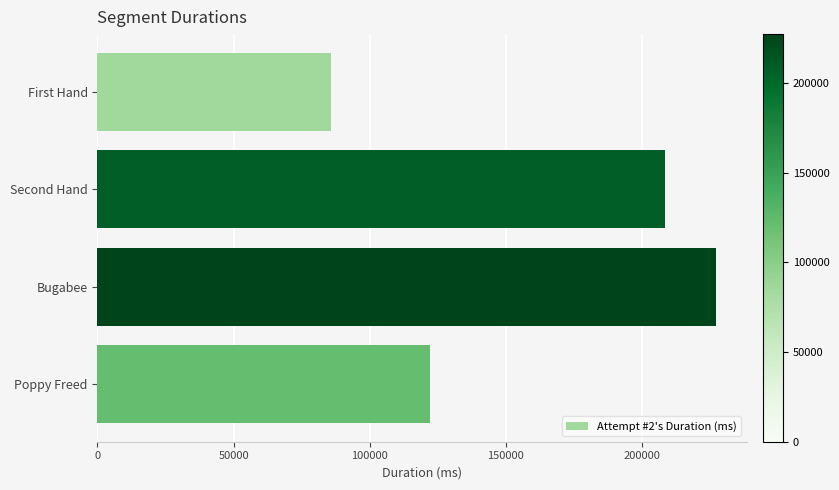

Which label corresponds to the largest value in the chart?

Bugabee